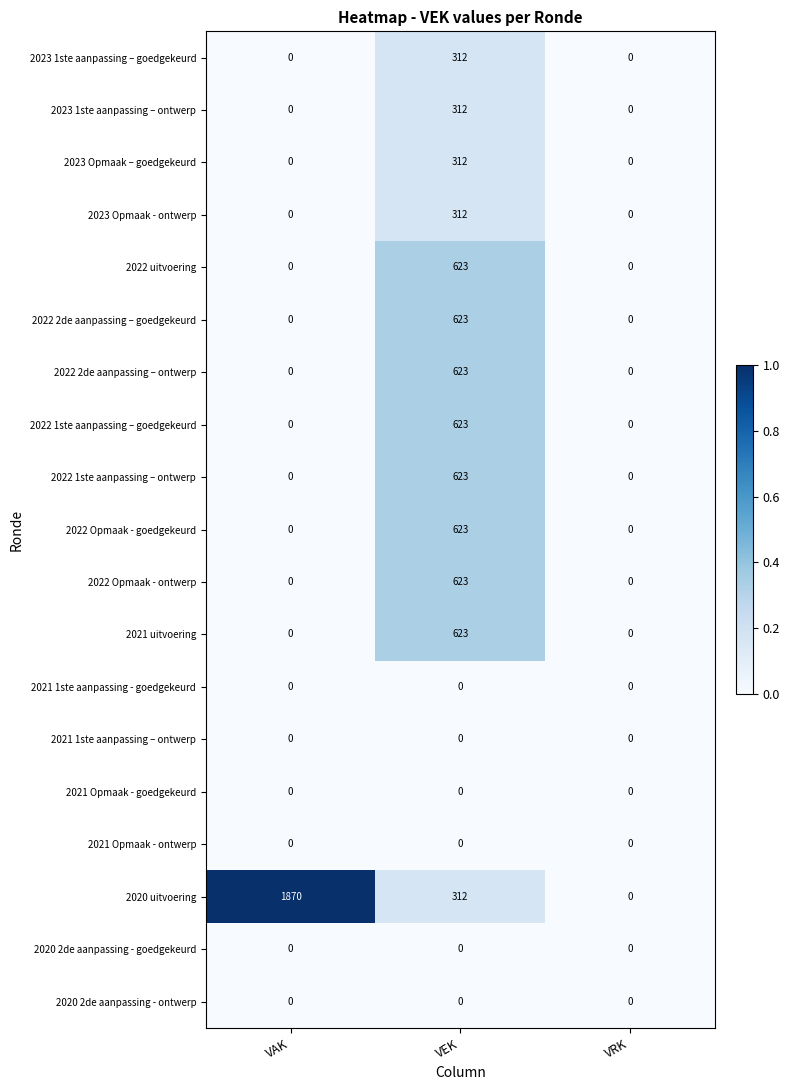

How many categories are shown in the chart?

3